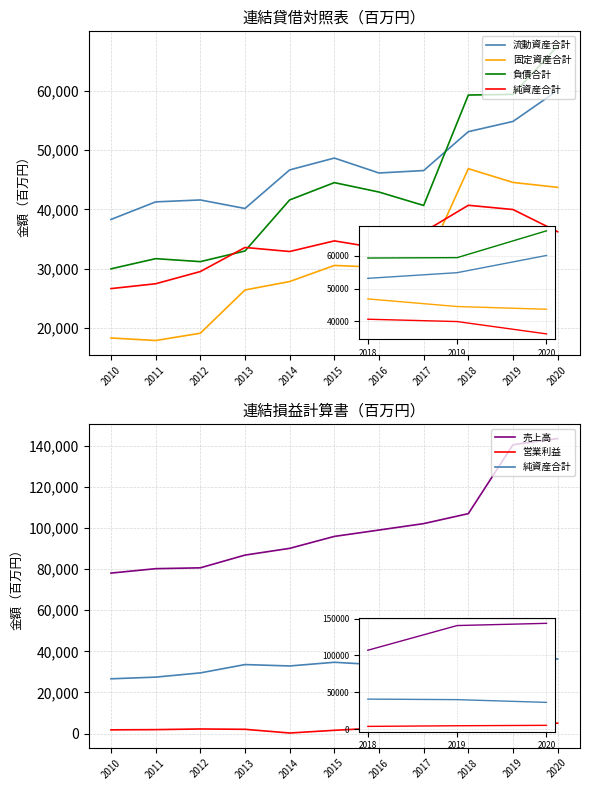

What is the difference between the second highest and second lowest values in the 営業利益 series?

2924